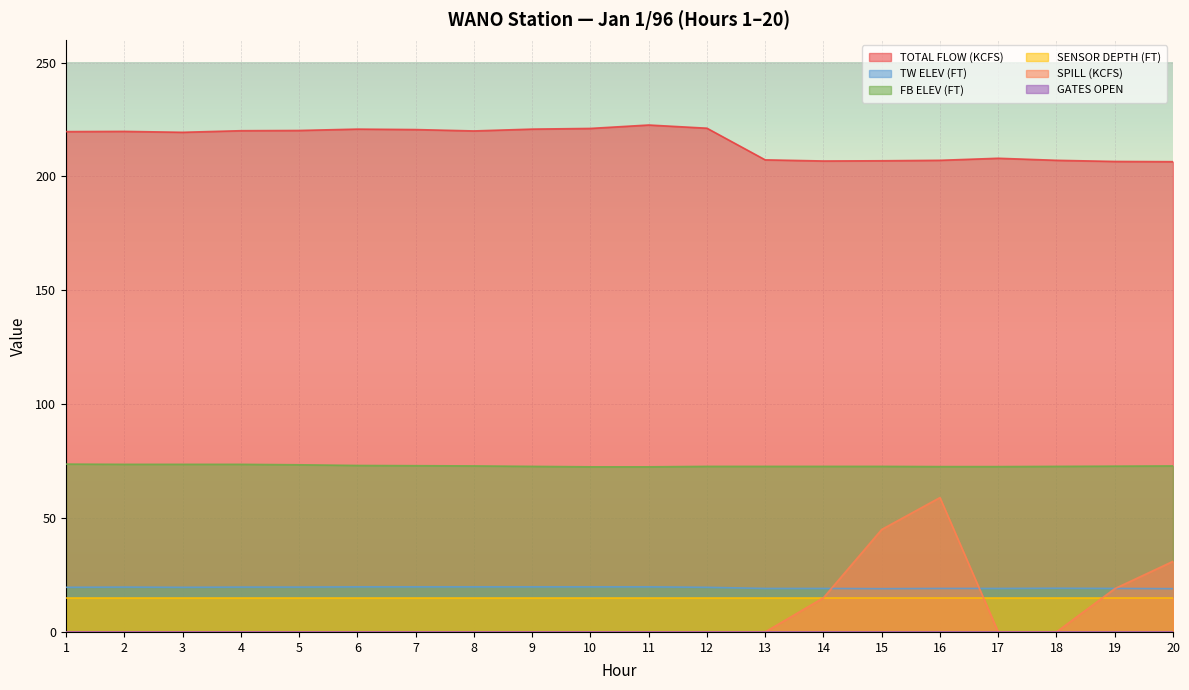

What is the spread (max minus min) of values at 2?

219.8